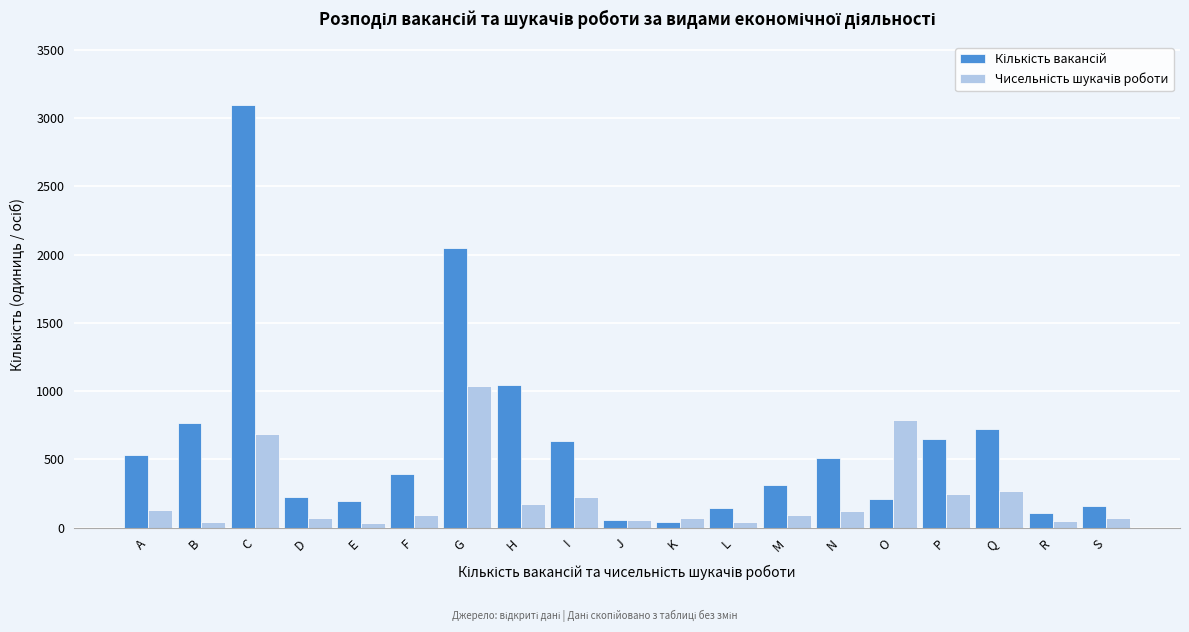

What is the total value across all series at M?

403